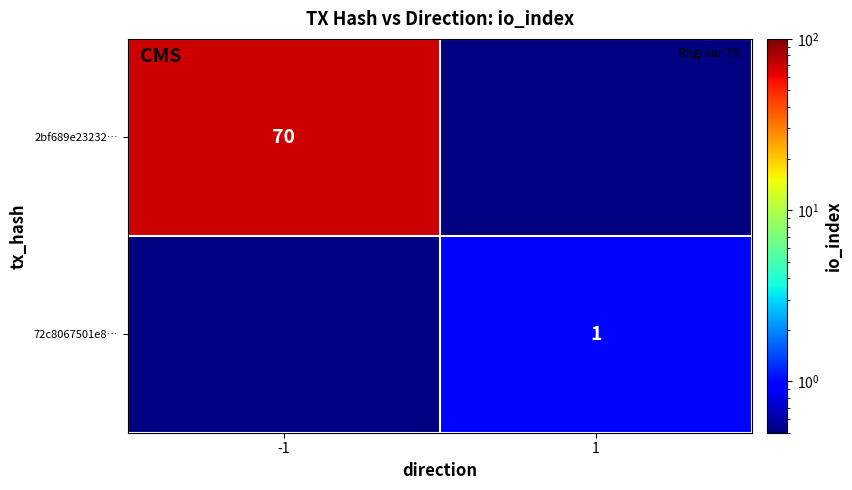

Is it true that 72c8067501e8… equals 1 at 1?

True